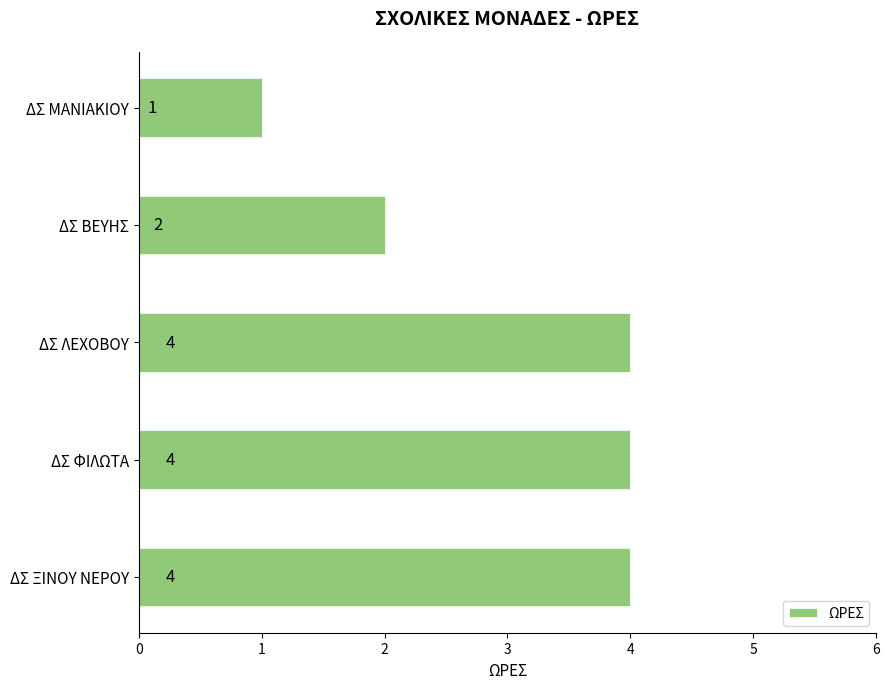

Which has a higher value, ΔΣ ΦΙΛΩΤΑ or ΔΣ ΒΕΥΗΣ?

ΔΣ ΦΙΛΩΤΑ